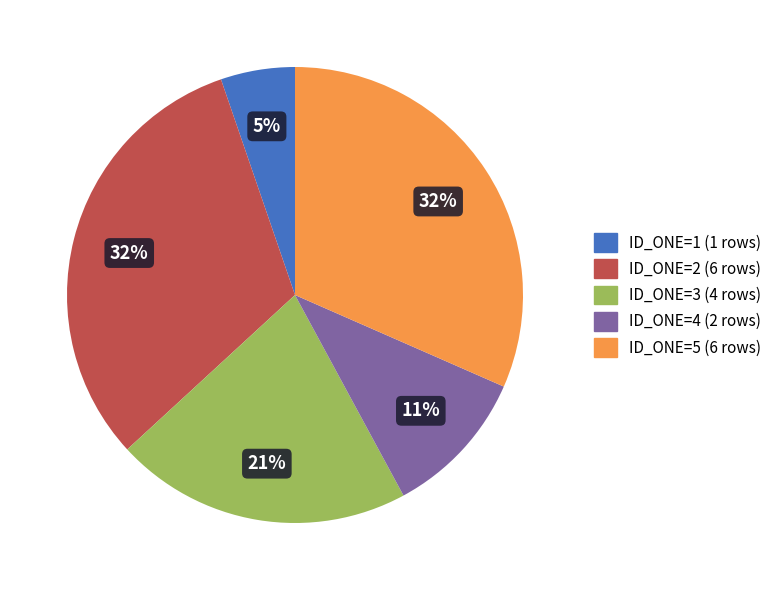

To the nearest percent, what portion does ID_ONE=2 (6 rows) represent?

32%